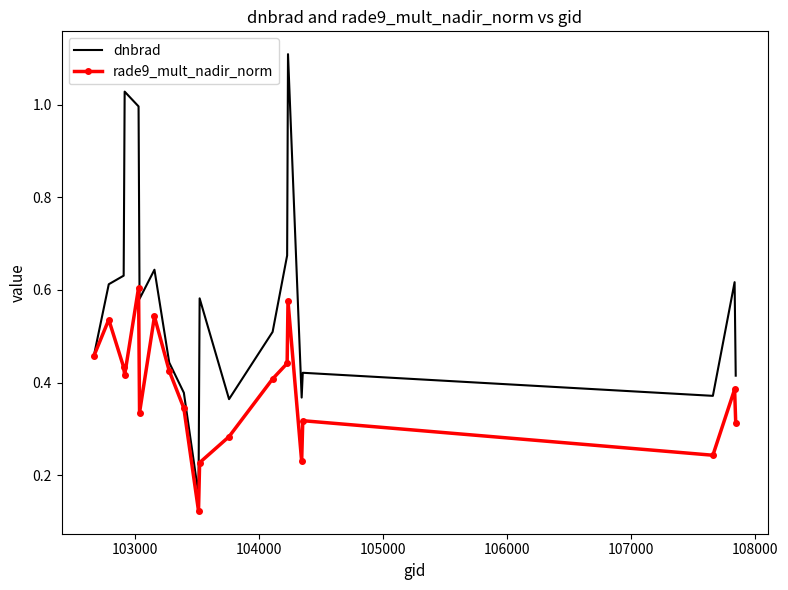

What is the maximum value for dnbrad?

1.1